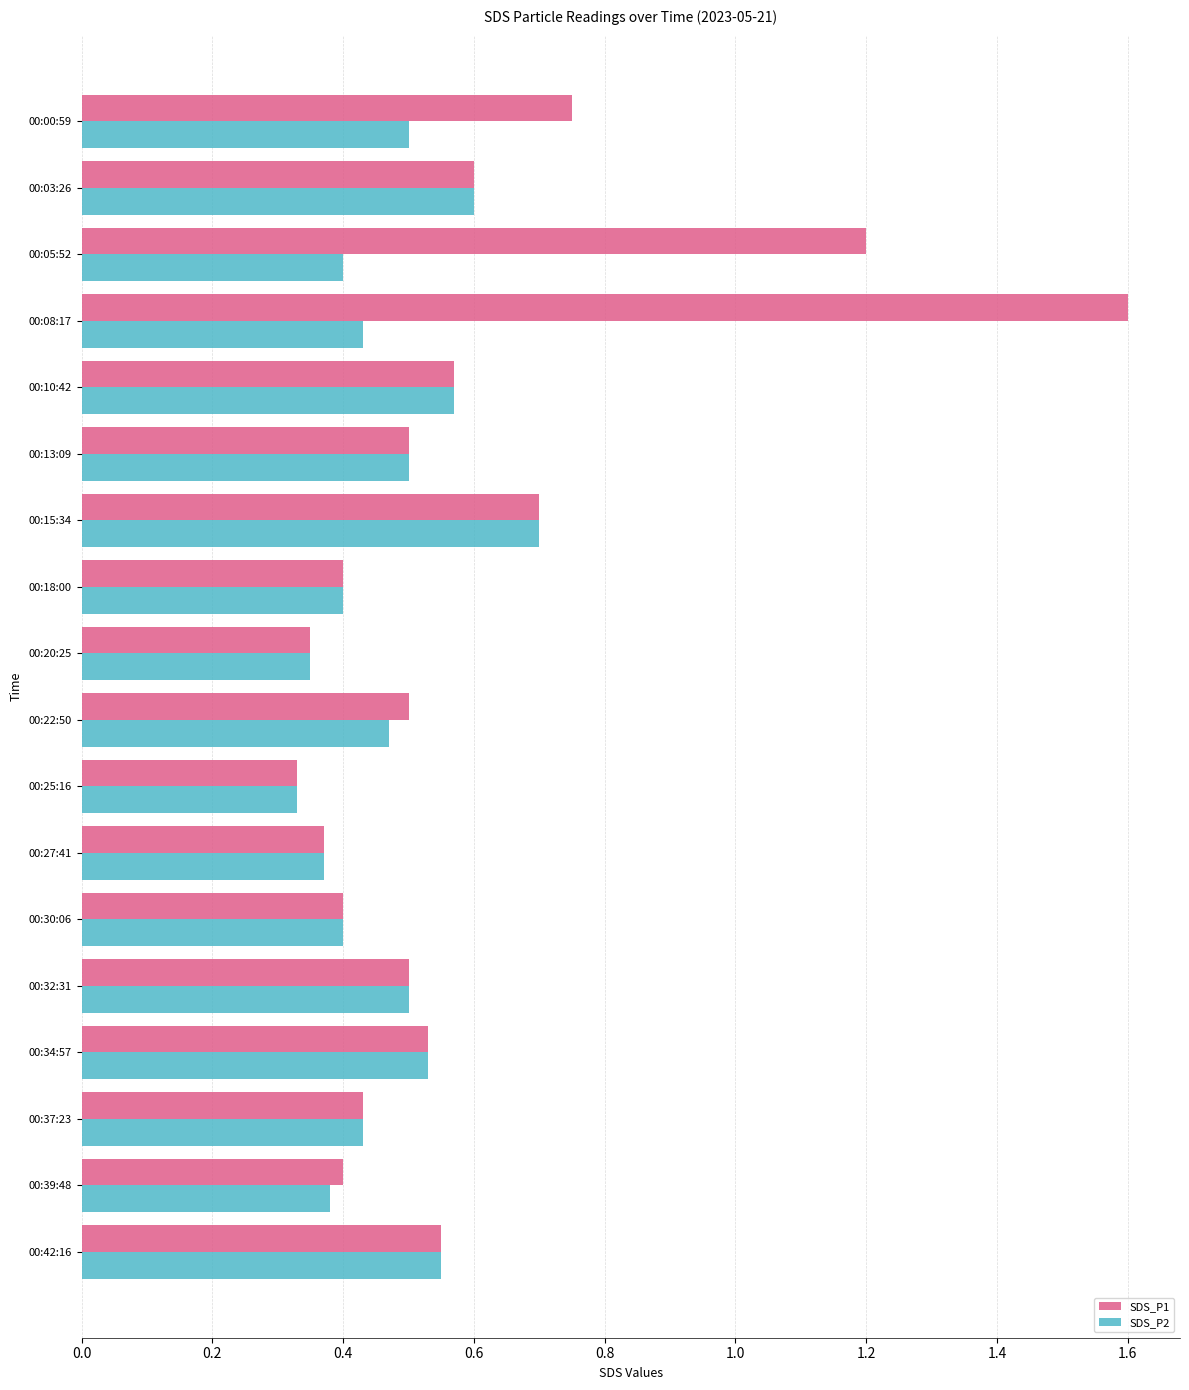

What are all the series names shown in the legend?

SDS_P1, SDS_P2